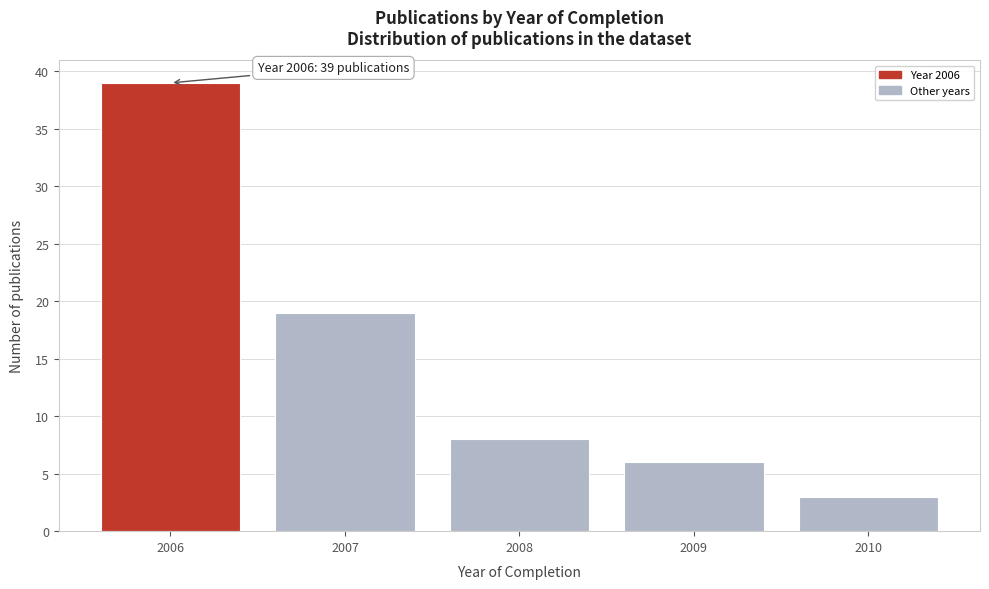

Reading left to right, what are all the values shown in this chart?

39	19	8	6	3